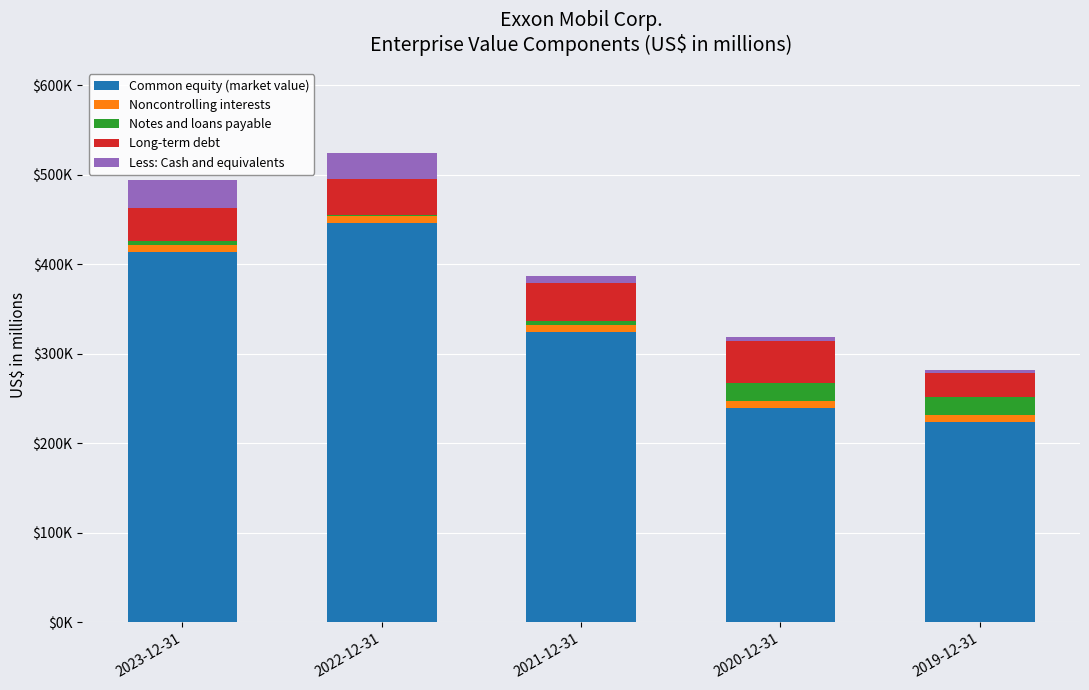

Where is Common equity (market value) nearest to the value 335528?

2021-12-31